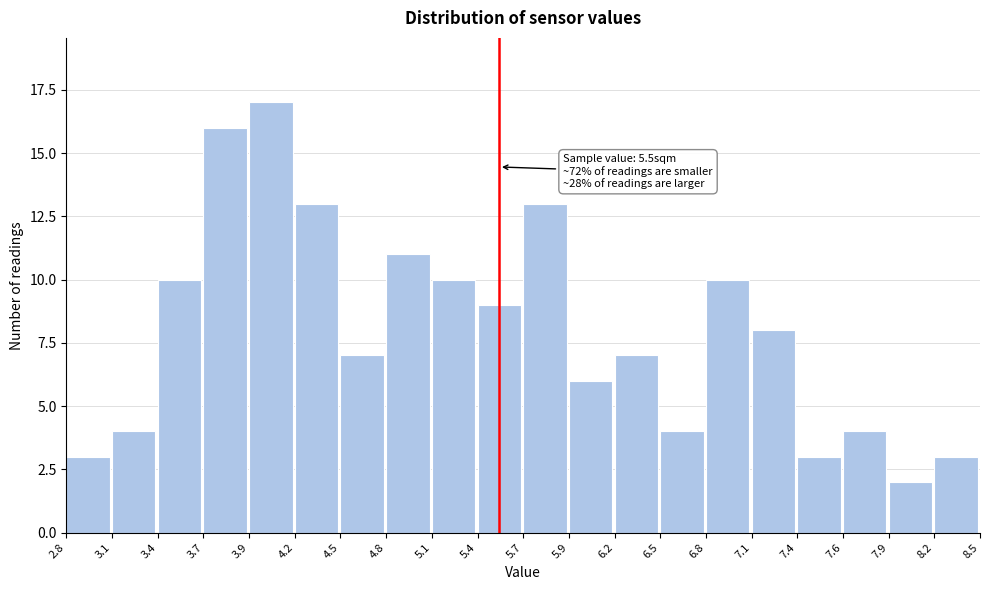

Which range on the x-axis has the tallest bar?

3.9 to 4.2